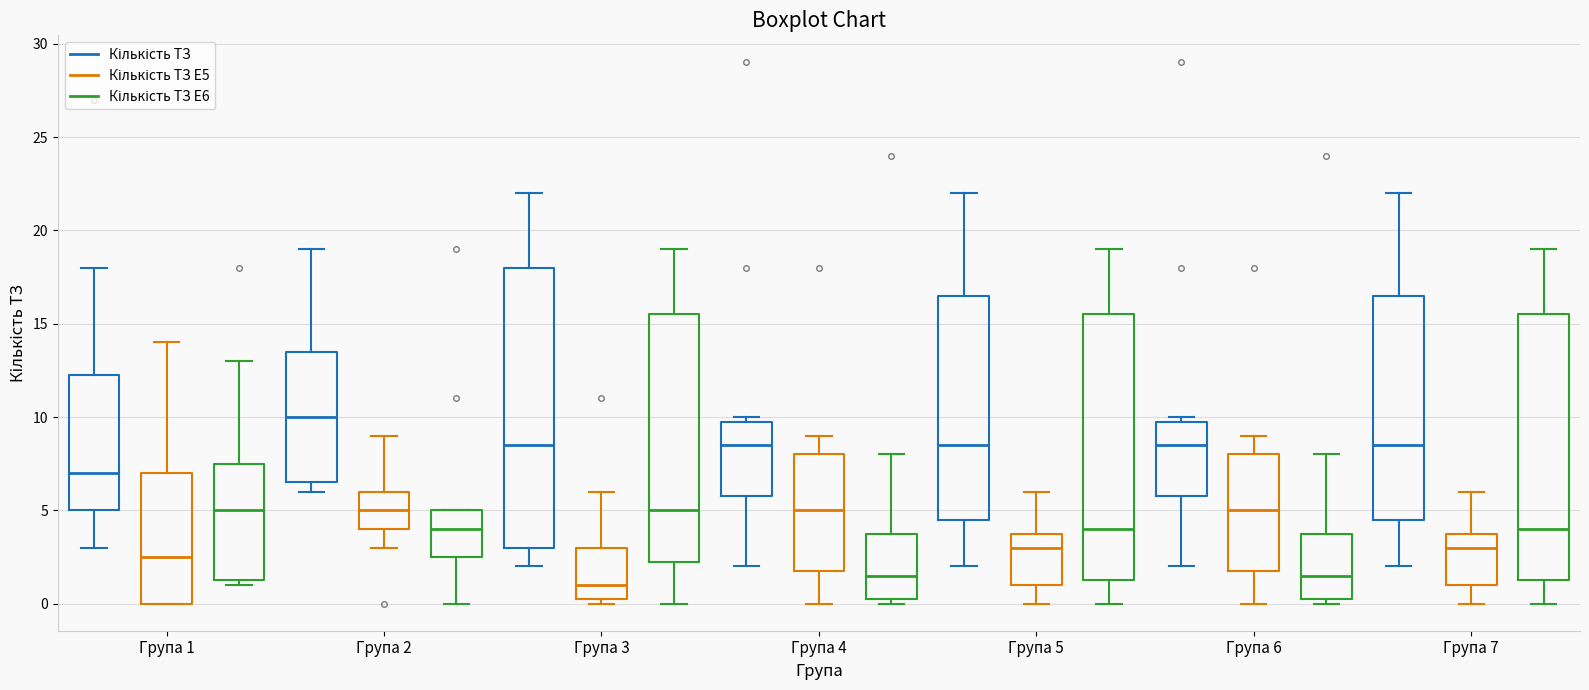

Which box's median line is the highest?

Група 2 (Кількість ТЗ)